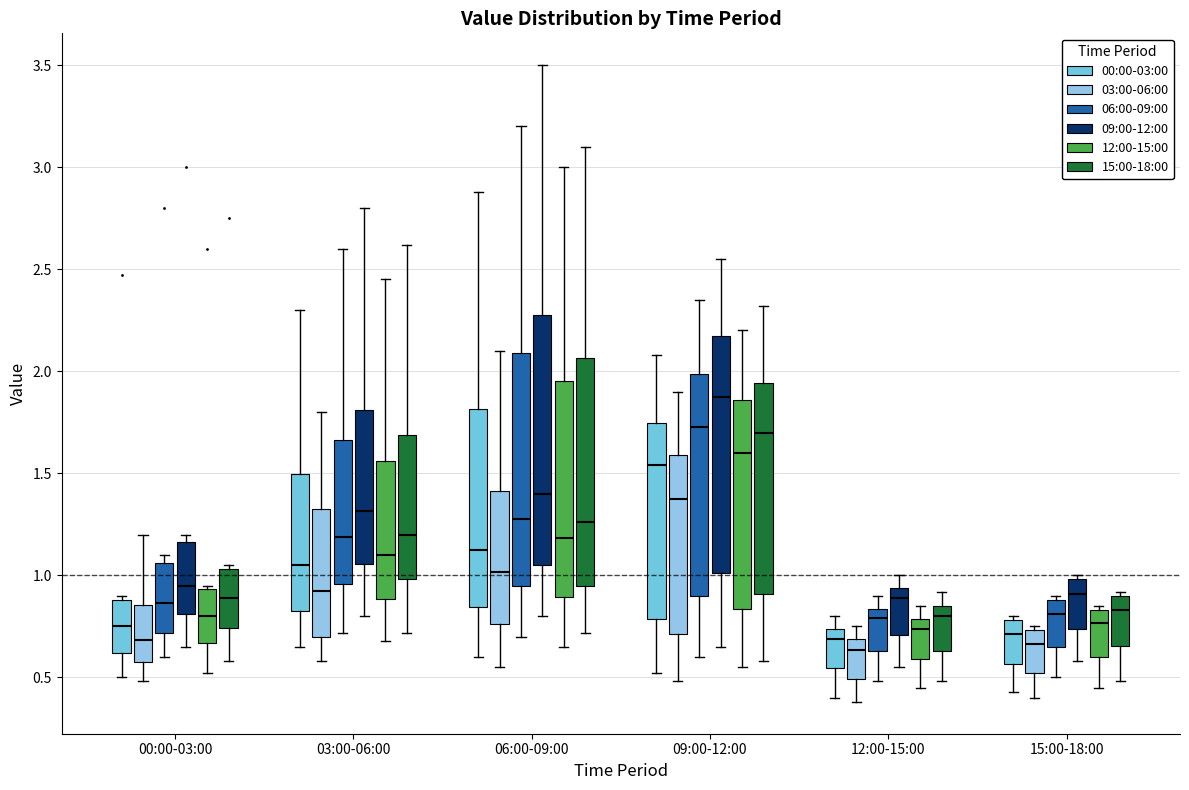

Which box has the highest median line?

09:00-12:00 (09:00-12:00)